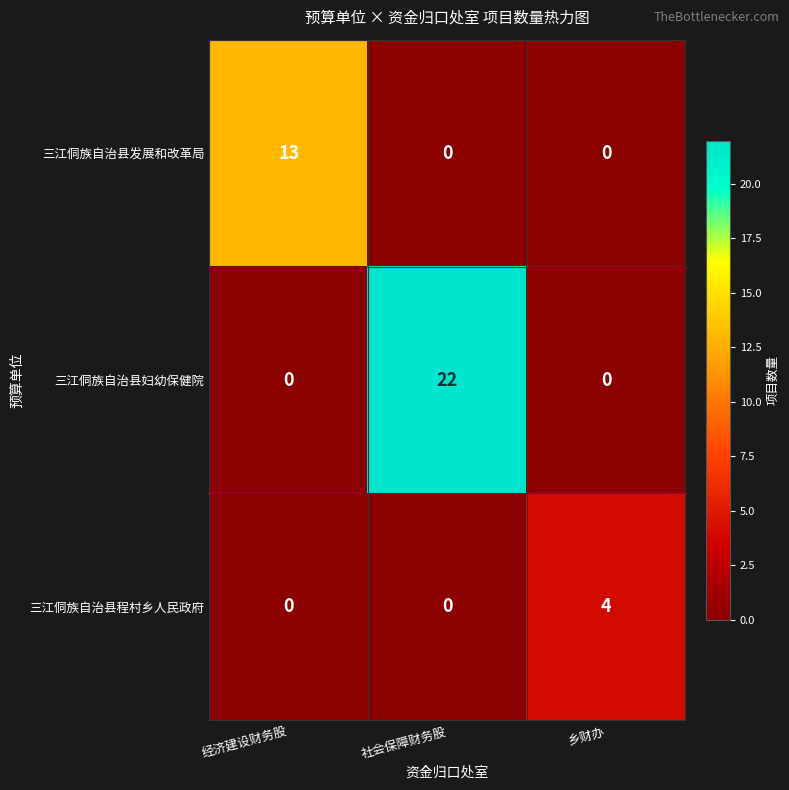

How many distinct data groups are displayed?

3